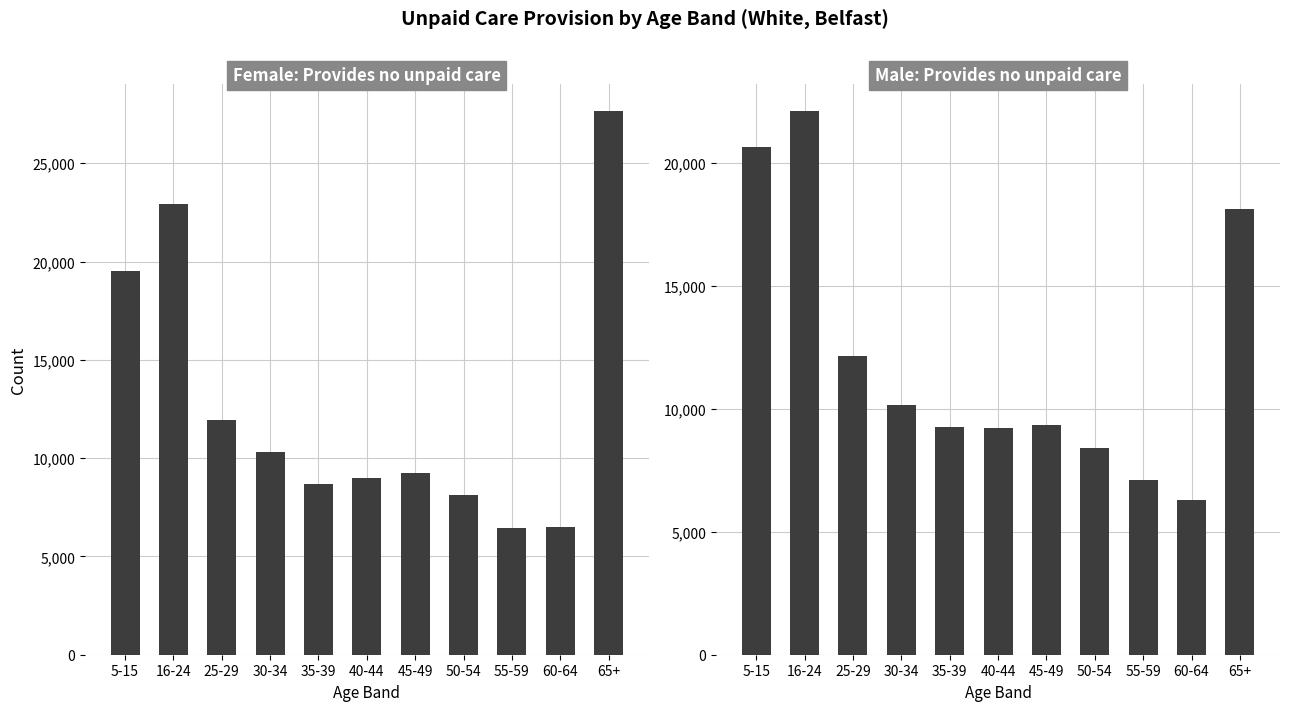

Where is Female: Provides no unpaid care nearest to the value 17046?

5-15